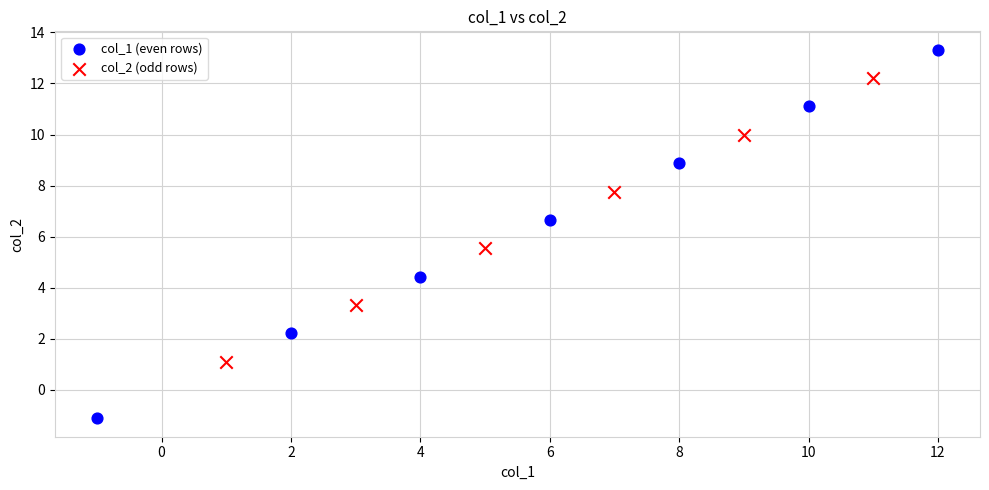

Which series contains the highest Y value?

col_1 (even rows)